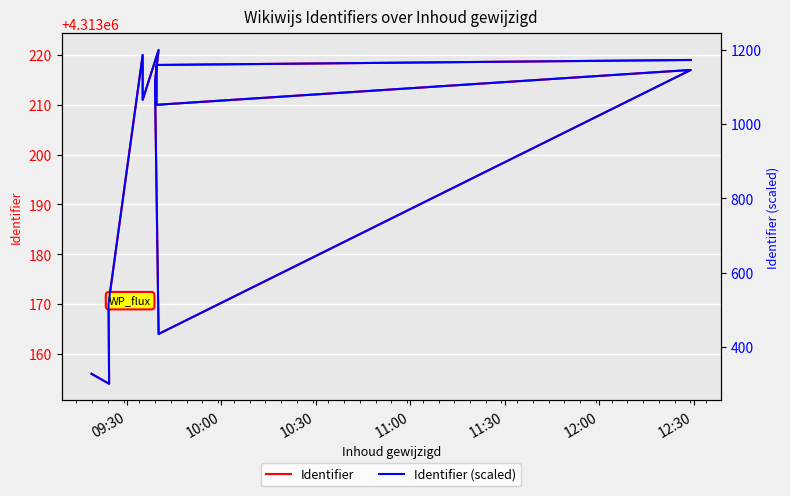

List the series in order of their peak value, highest first.

Identifier, Identifier (scaled)